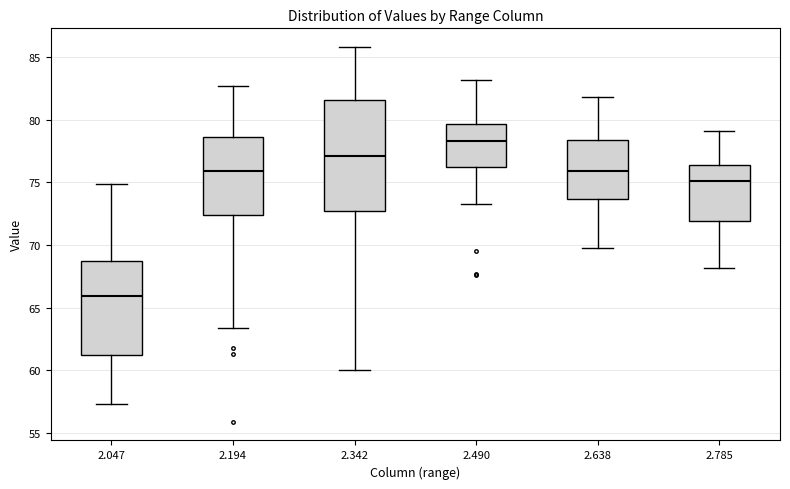

Which box has the lowest median line?

2.047